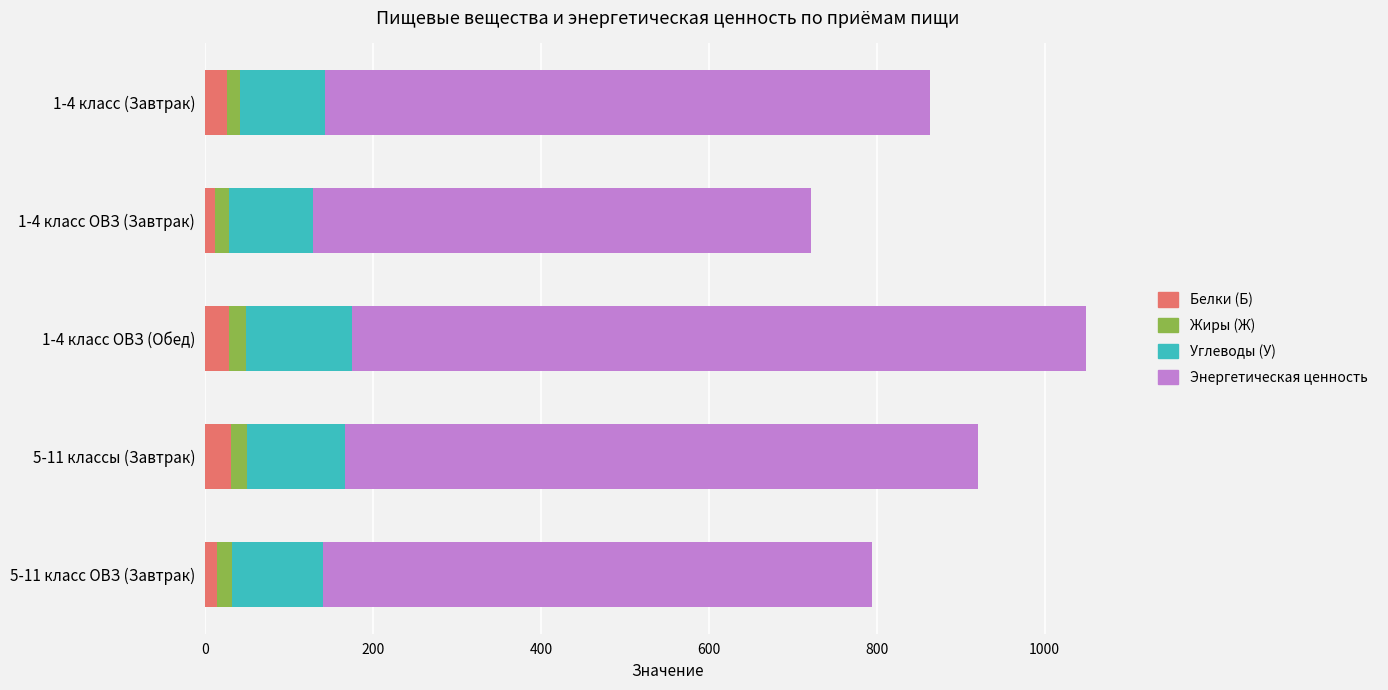

At which category is the sum across all series the highest?

1-4 класс ОВЗ (Обед)